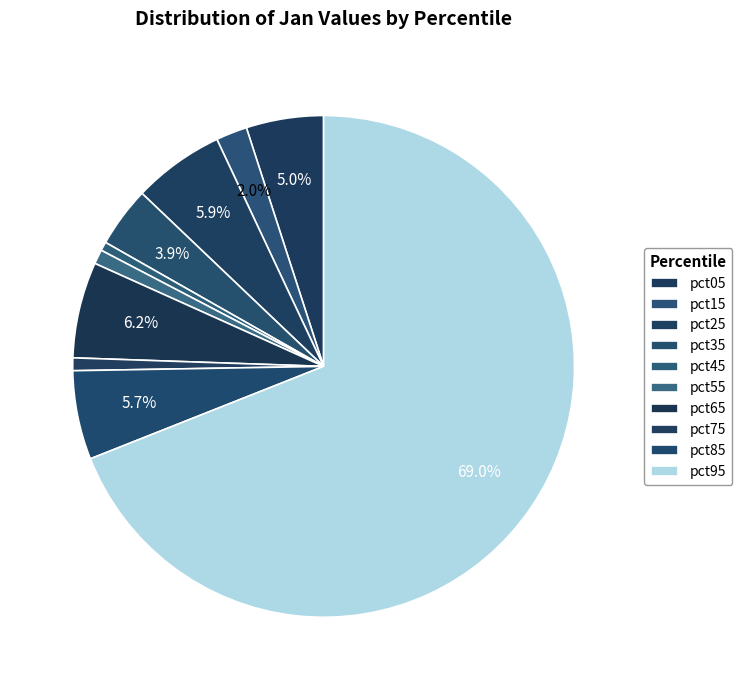

What percentage is the pct25 slice, to the nearest percent?

6%